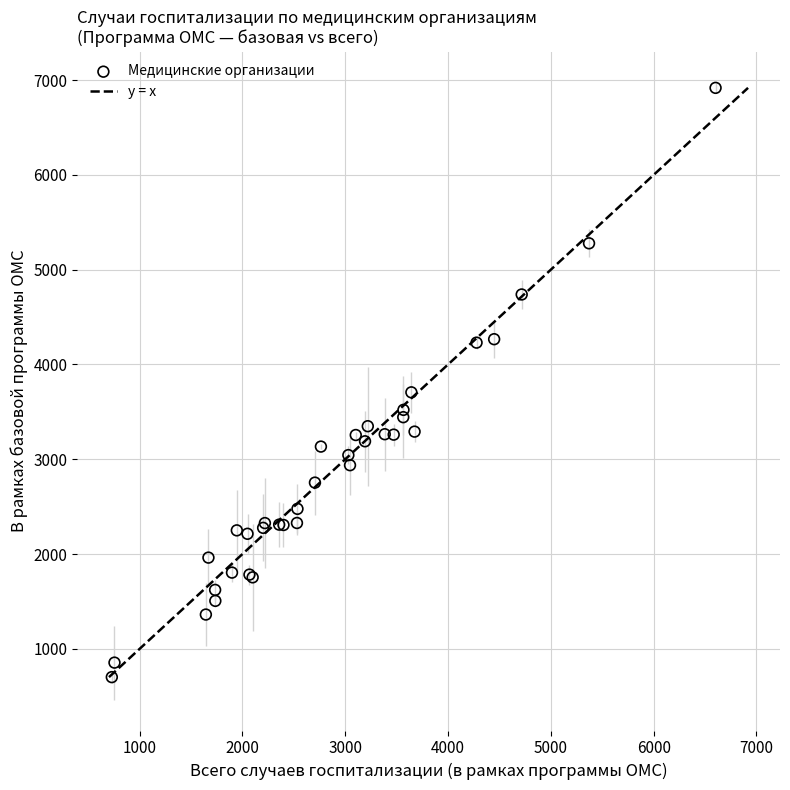

What Y value in the scatter plot is closest to 3809?

3705.8